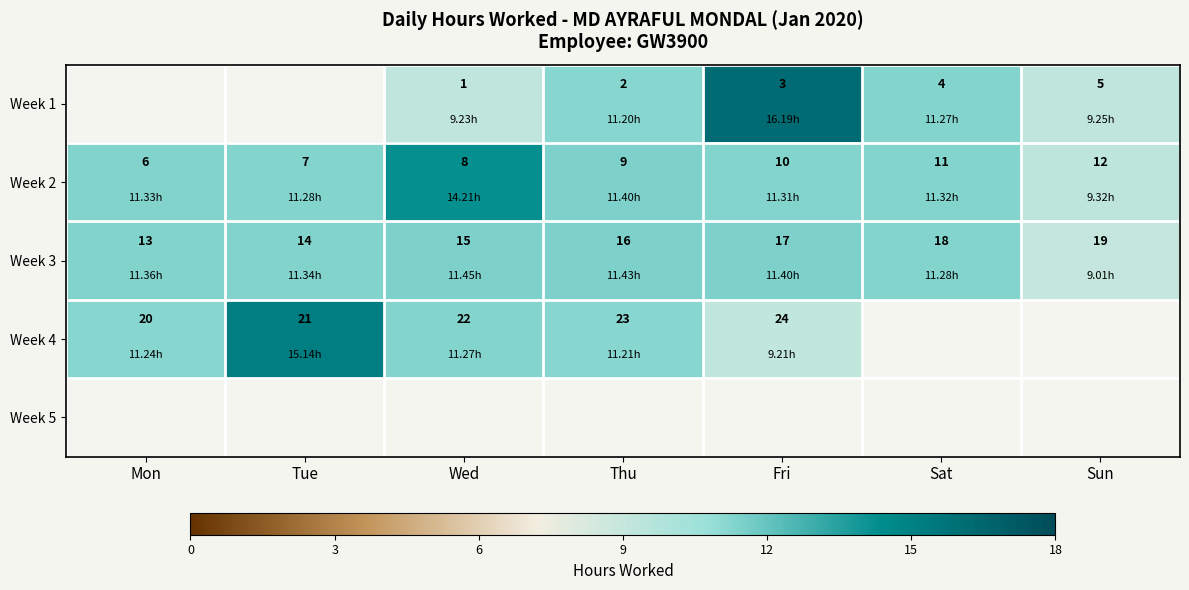

What is the minimum value shown in the chart?

9.0